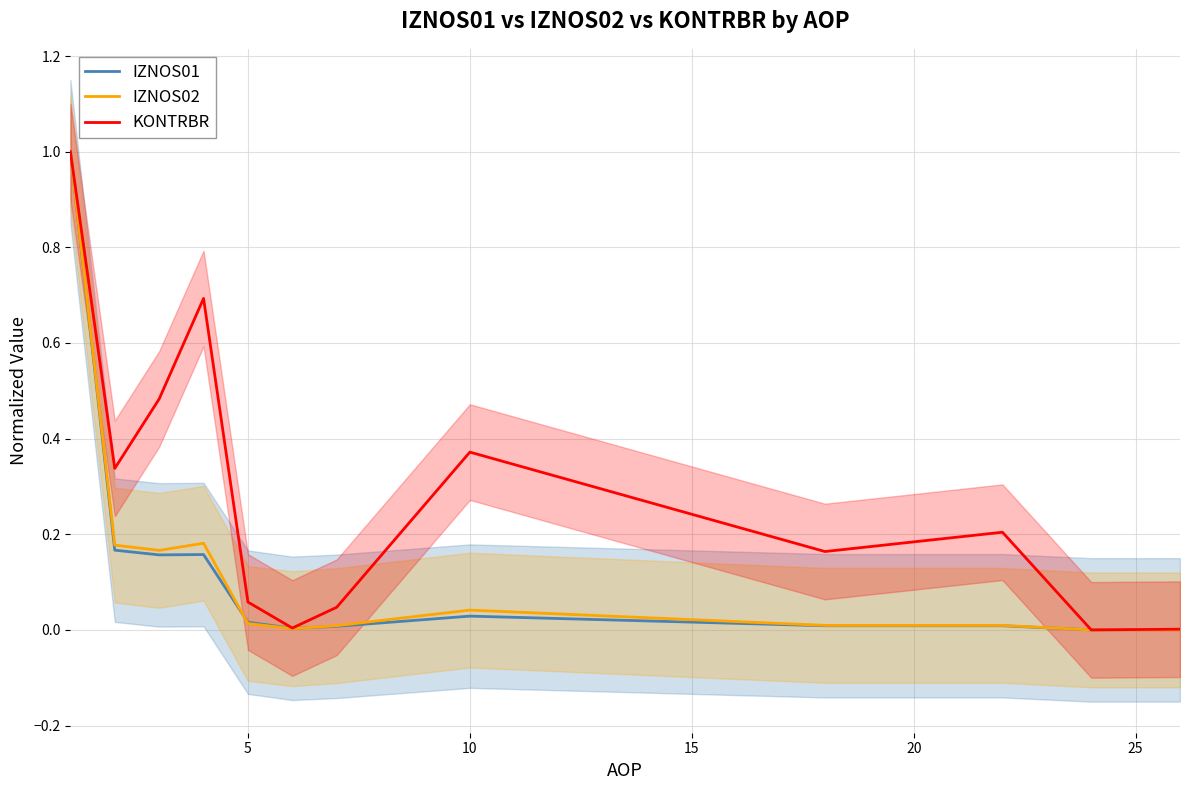

What is the difference between the maximum and minimum values in the KONTRBR series?

1.0